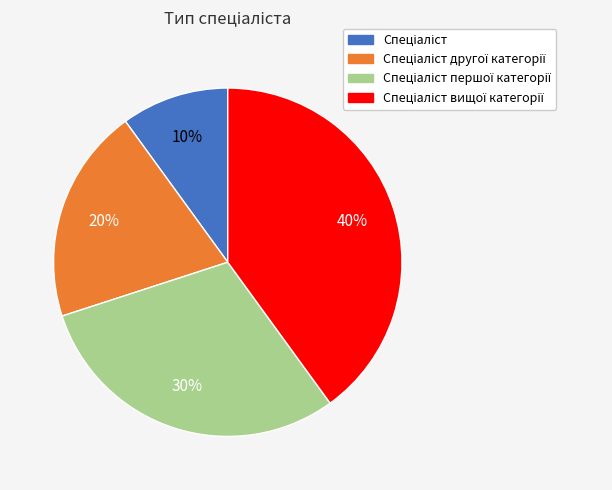

To the nearest percent, what is the difference between the largest and smallest slice percentages?

30%